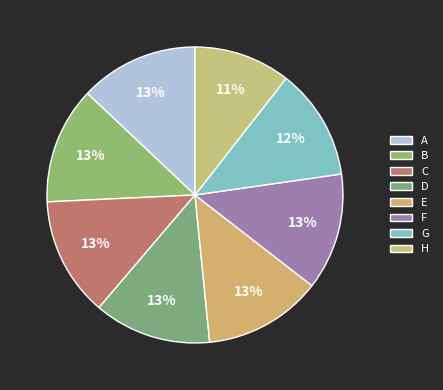

True or false: C accounts for 3% of the total.

False